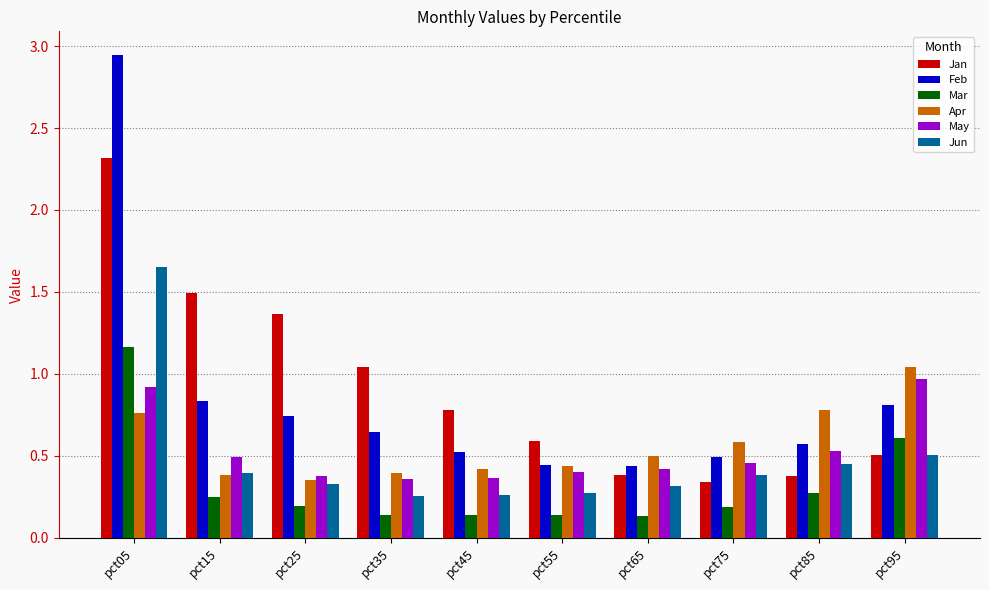

Which series has the widest spread of values?

Feb